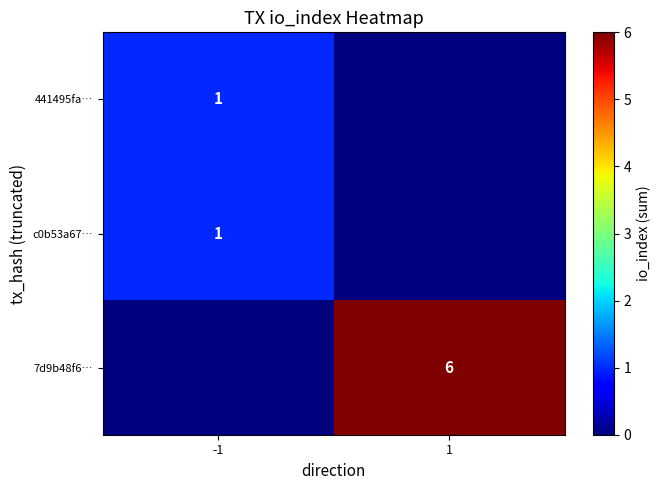

Is it true that c0b53a67… equals 1 at -1?

True